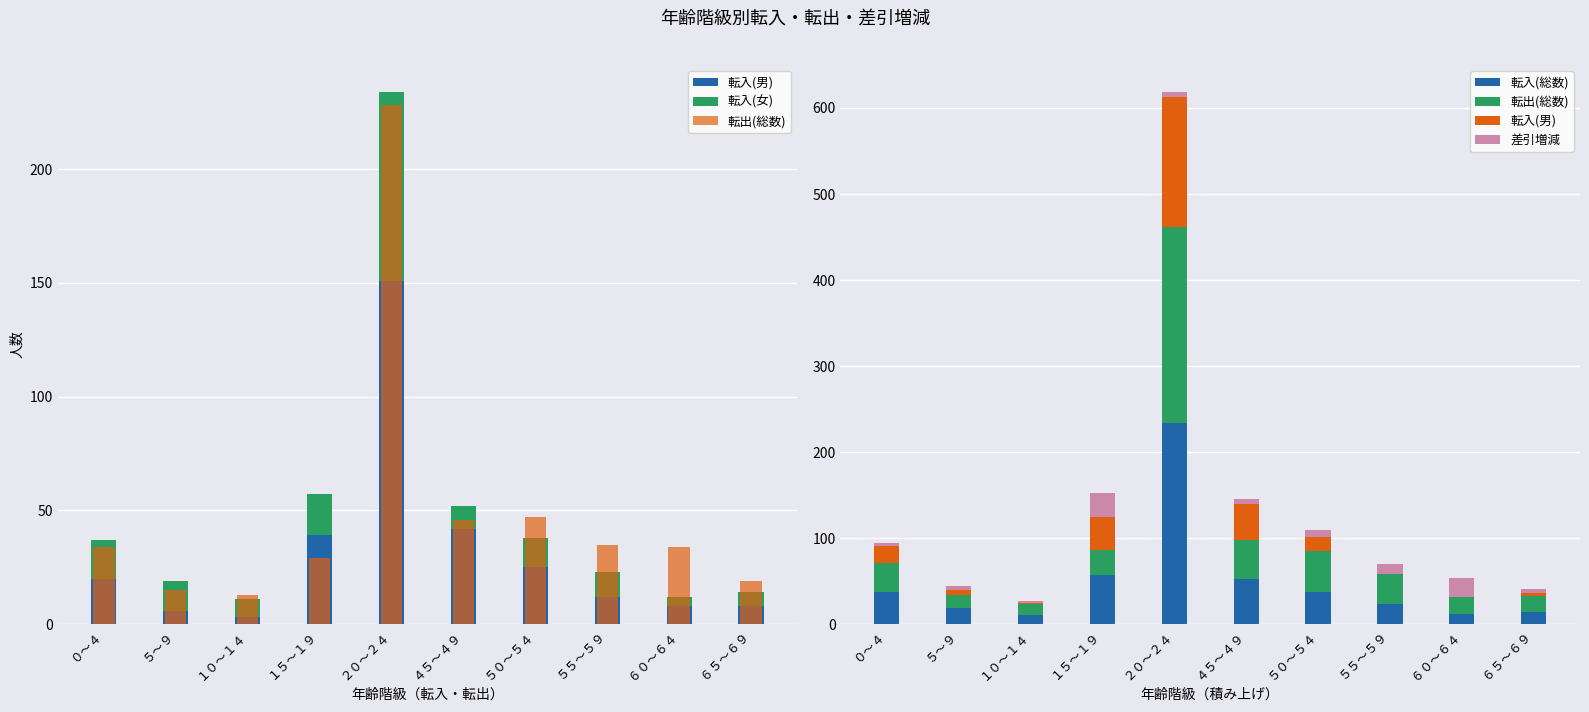

What is the sum of all 転入(女) values?

183